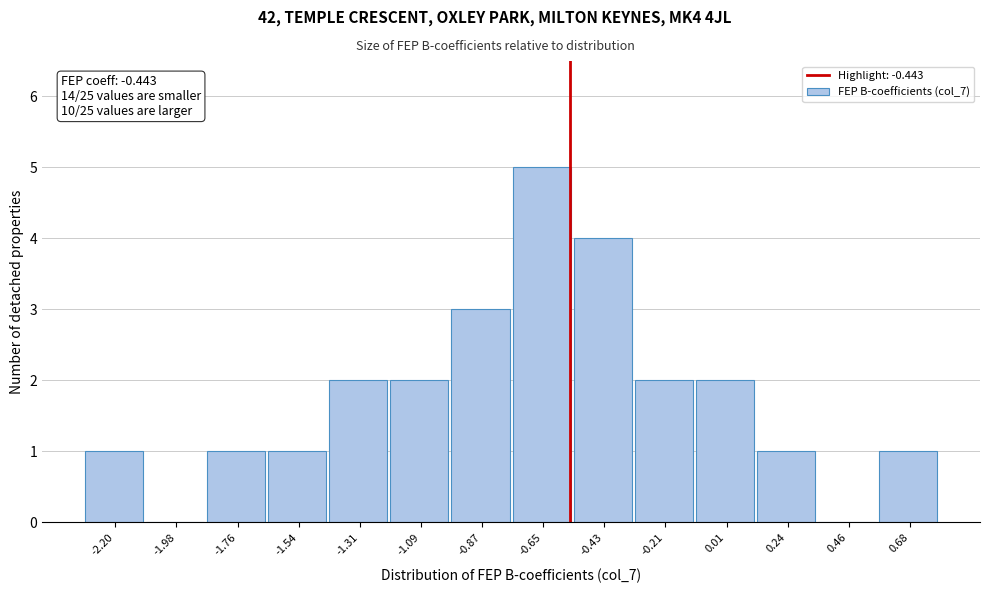

Reading left to right, what are all the values shown in this chart?

-2.20=1	-1.98=0	-1.76=1	-1.54=1	-1.31=2	-1.09=2	-0.87=3	-0.65=5	-0.43=4	-0.21=2	0.01=2	0.24=1	0.46=0	0.68=1